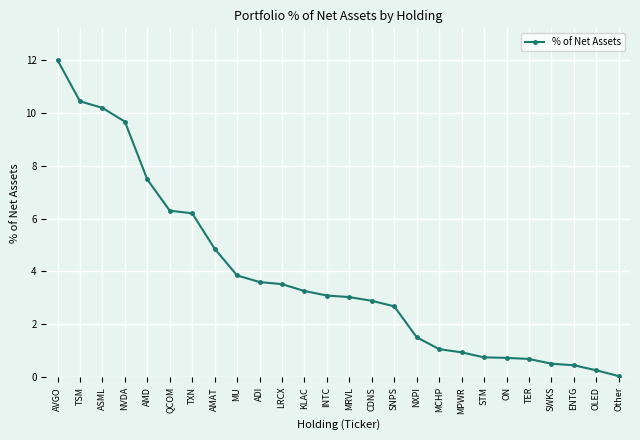

Which category has the lowest value across all series?

Other